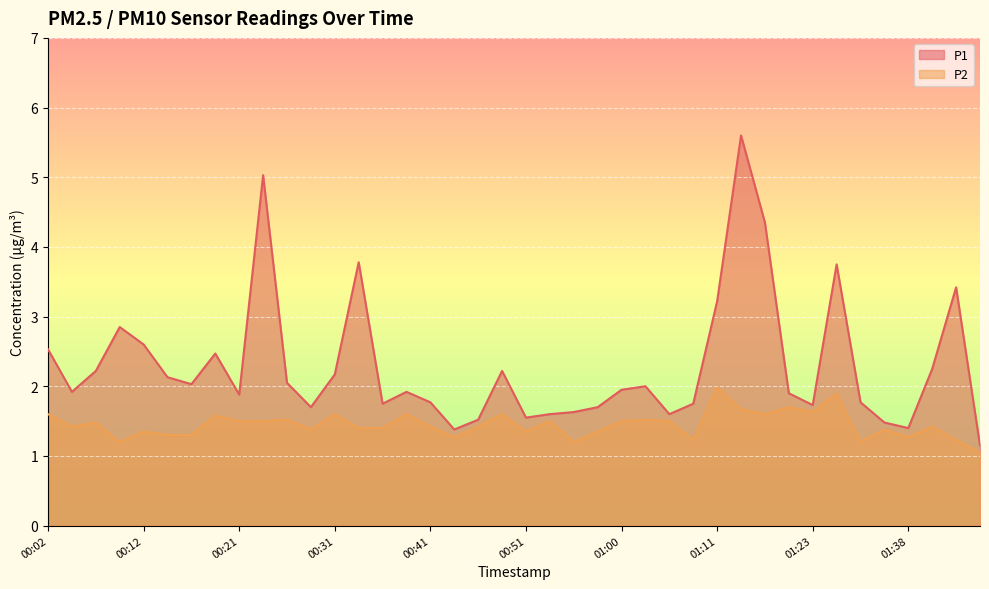

Rank the categories by P1 value from lowest to highest.

01:46, 00:43, 01:38, 01:36, 00:46, 00:51, 00:53, 01:05, 00:56, 00:29, 00:58, 01:23, 00:36, 01:09, 00:41, 01:33, 00:21, 01:18, 00:04, 00:38, 01:00, 01:03, 00:16, 00:26, 00:14, 00:31, 00:07, 00:48, 01:41, 00:19, 00:02, 00:12, 00:09, 01:11, 01:43, 01:26, 00:34, 01:16, 00:24, 01:13